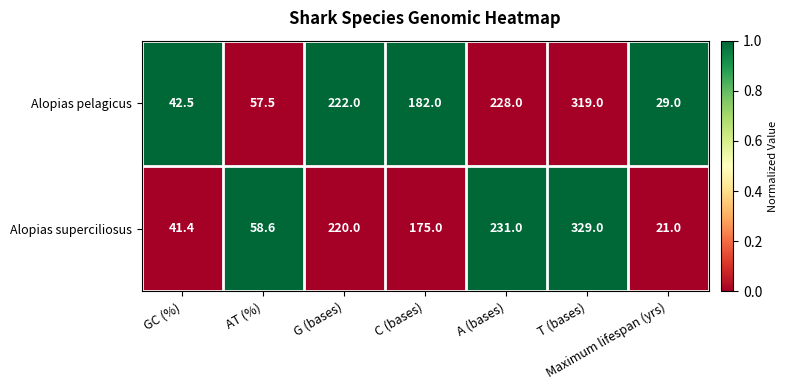

The value of Alopias superciliosus at G (bases) is 95.0. True or false?

False